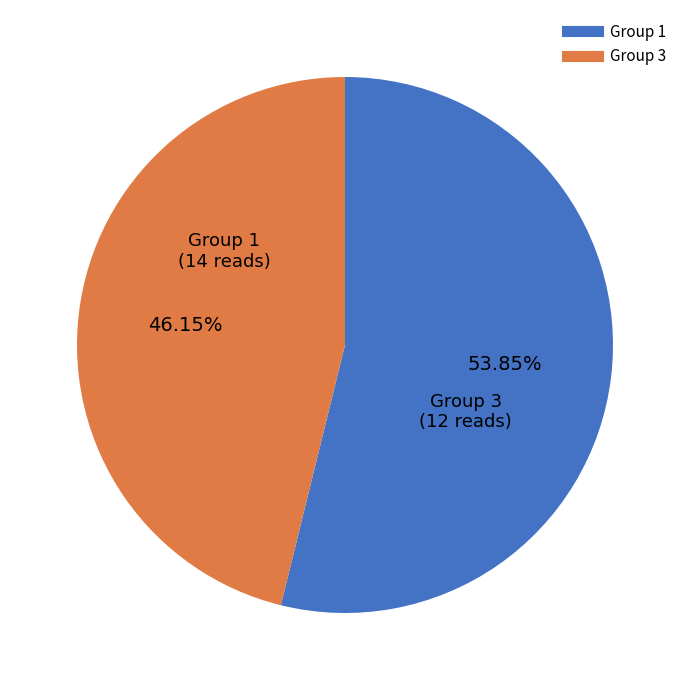

Is there any slice that represents more than half of the pie?

Yes